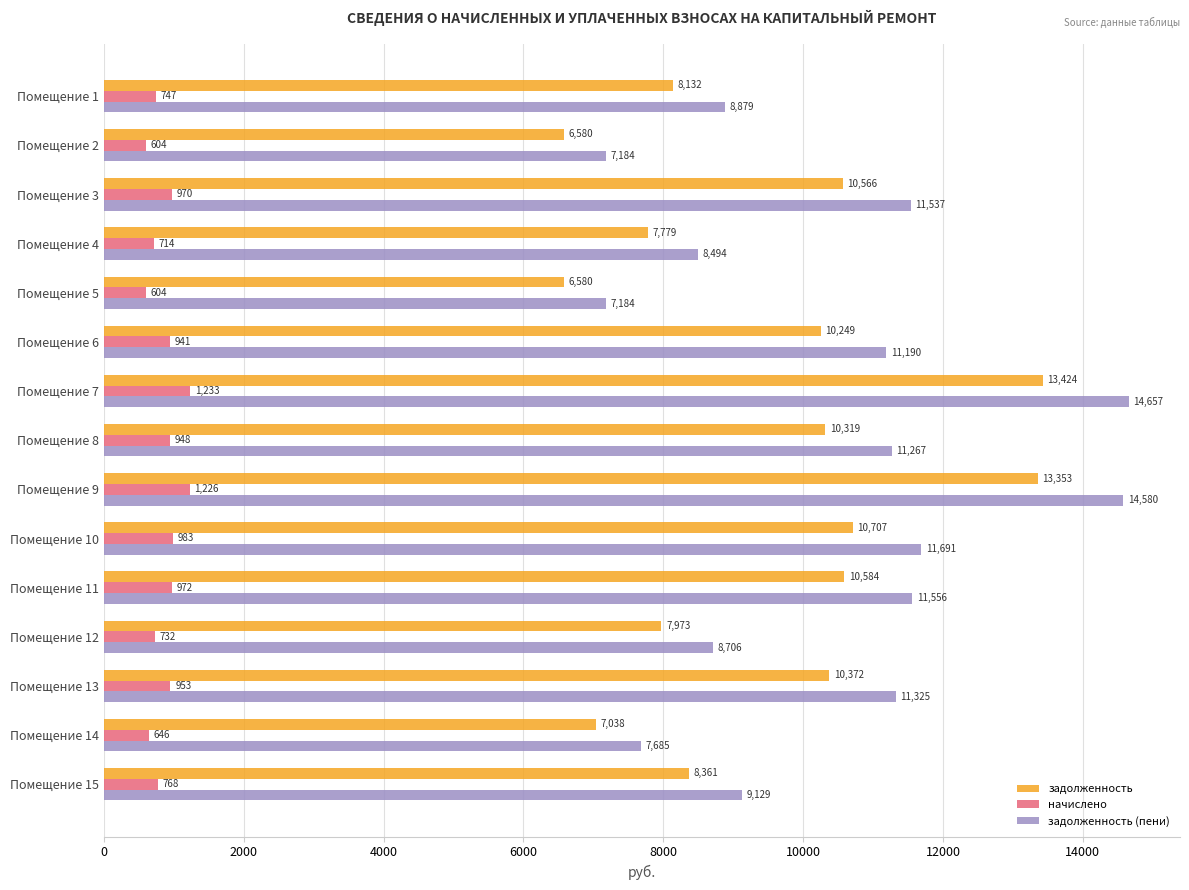

True or false: задолженность has a value of 7973.3 at Помещение 12.

True